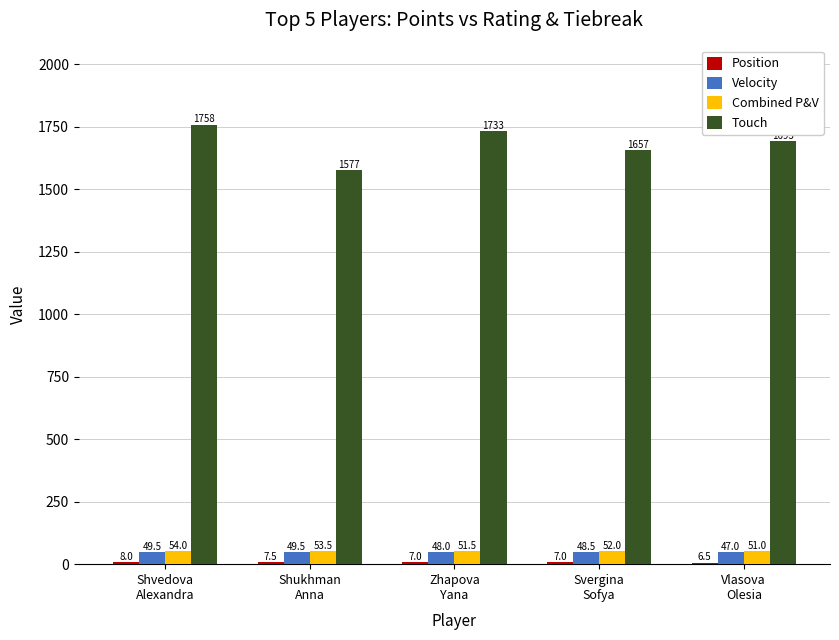

What is the smallest value displayed?

6.5